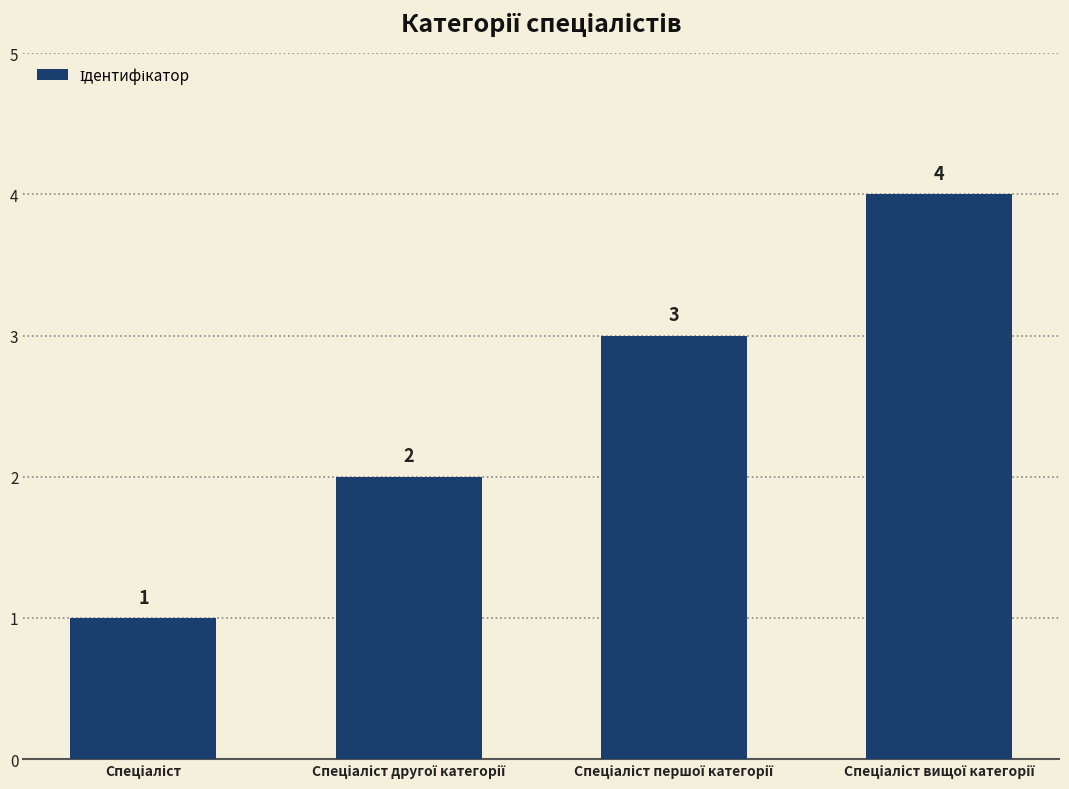

What is the maximum value shown in the chart?

4